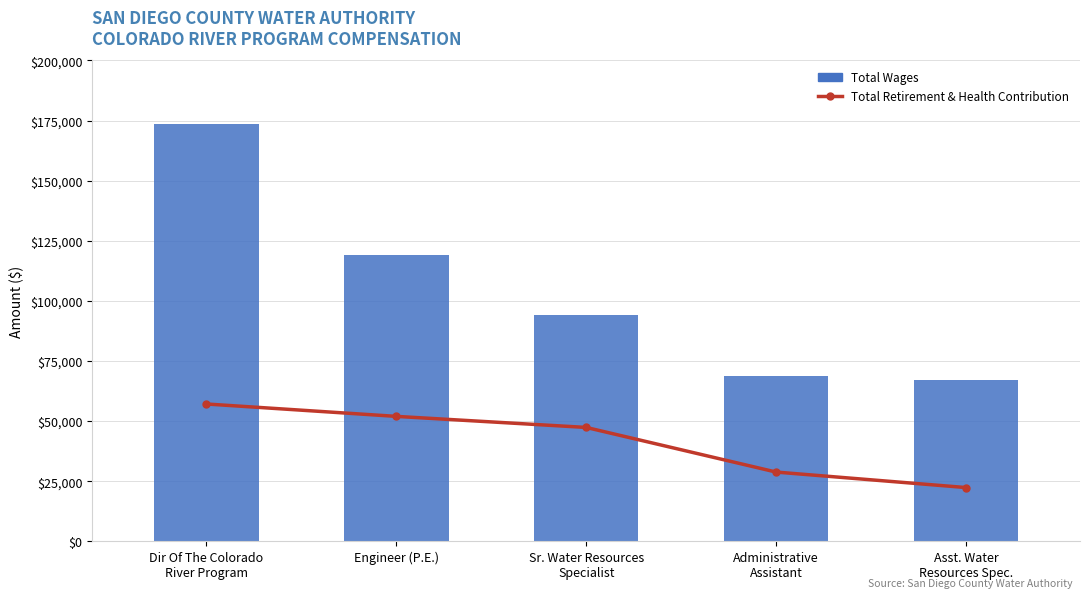

Does the chart contain stacked bars?

No